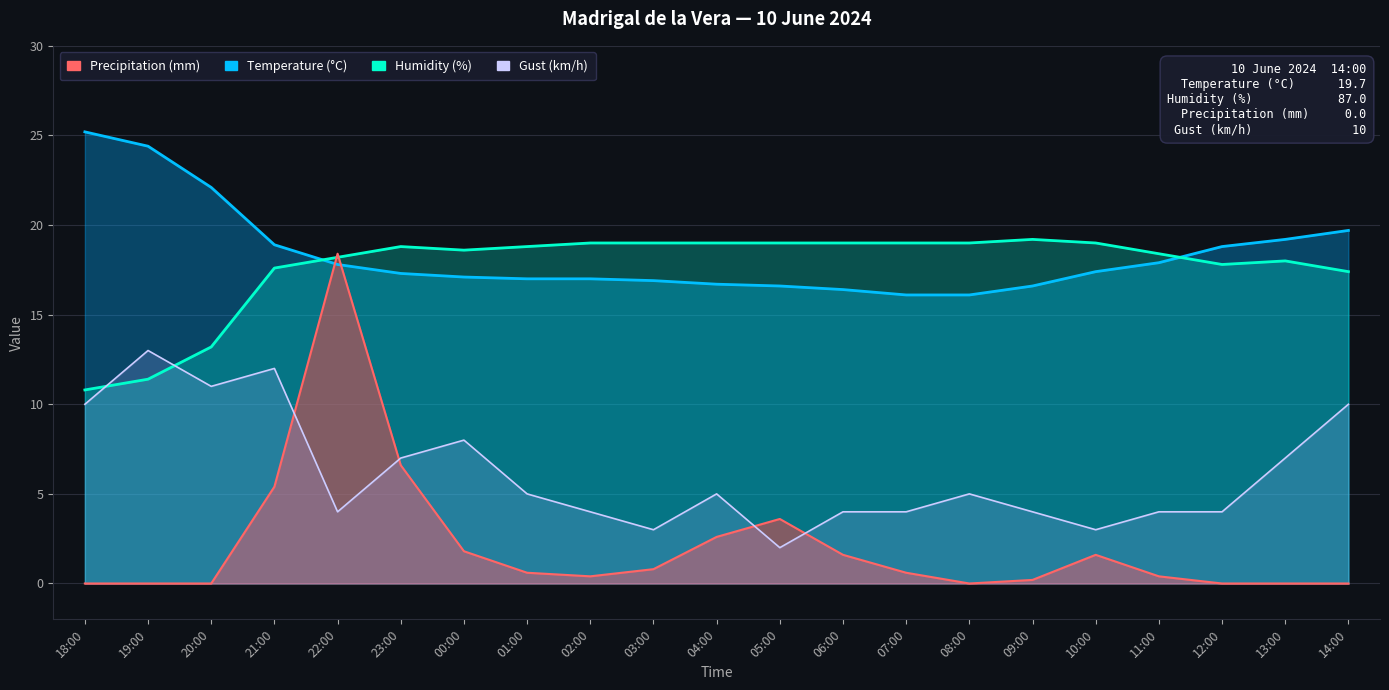

Reading left to right, list all the values displayed in this chart.

Temperature (°C): 18:00=25.2	19:00=24.4	20:00=22.1	21:00=18.9	22:00=17.8	23:00=17.3	00:00=17.1	01:00=17.0	02:00=17.0	03:00=16.9	04:00=16.7	05:00=16.6	06:00=16.4	07:00=16.1	08:00=16.1	09:00=16.6	10:00=17.4	11:00=17.9	12:00=18.8	13:00=19.2	14:00=19.7
Humidity (%): 18:00=10.8	19:00=11.4	20:00=13.2	21:00=17.6	22:00=18.2	23:00=18.8	00:00=18.6	01:00=18.8	02:00=19.0	03:00=19.0	04:00=19.0	05:00=19.0	06:00=19.0	07:00=19.0	08:00=19.0	09:00=19.2	10:00=19.0	11:00=18.4	12:00=17.8	13:00=18.0	14:00=17.4
Precipitation (mm): 18:00=0.0	19:00=0.0	20:00=0.0	21:00=5.4	22:00=18.4	23:00=6.6	00:00=1.8	01:00=0.6	02:00=0.4	03:00=0.8	04:00=2.6	05:00=3.6	06:00=1.6	07:00=0.6	08:00=0.0	09:00=0.2	10:00=1.6	11:00=0.4	12:00=0.0	13:00=0.0	14:00=0.0
Gust (km/h): 18:00=10.0	19:00=13.0	20:00=11.0	21:00=12.0	22:00=4.0	23:00=7.0	00:00=8.0	01:00=5.0	02:00=4.0	03:00=3.0	04:00=5.0	05:00=2.0	06:00=4.0	07:00=4.0	08:00=5.0	09:00=4.0	10:00=3.0	11:00=4.0	12:00=4.0	13:00=7.0	14:00=10.0